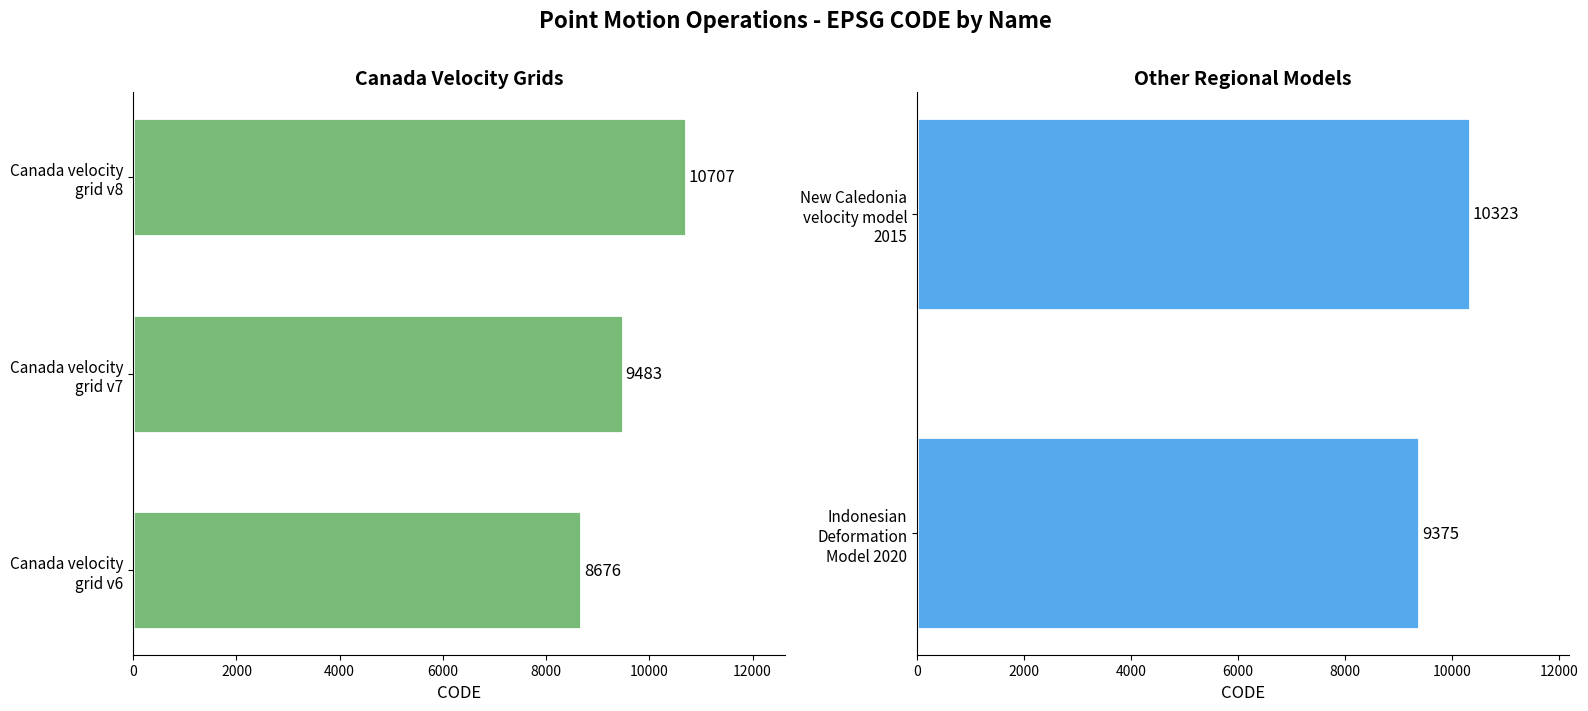

What is the average value?

9713